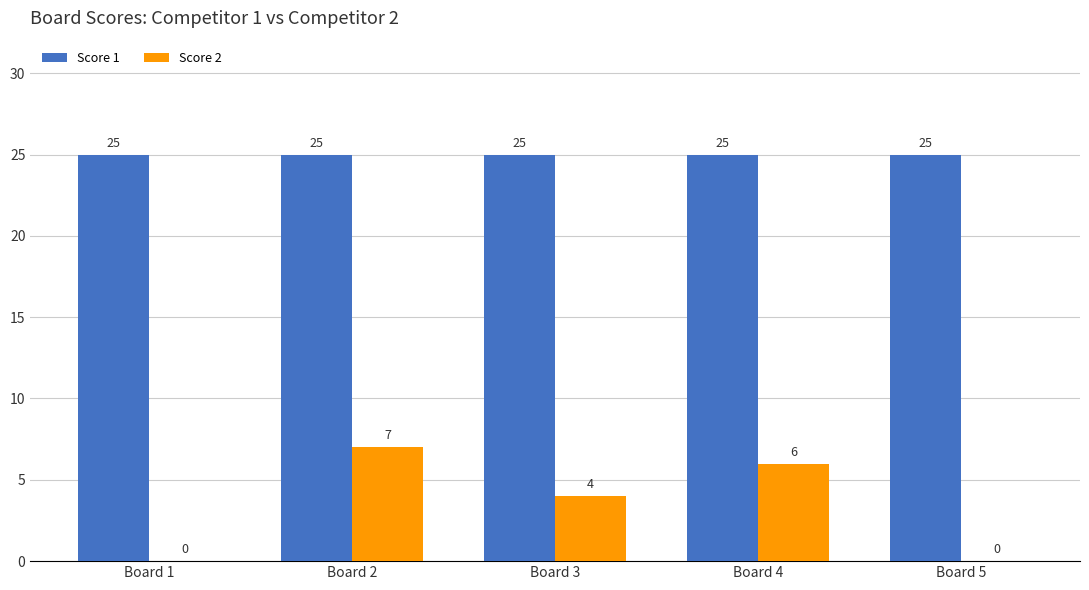

The Score 2 series shows 0 at Board 5. True or false?

True